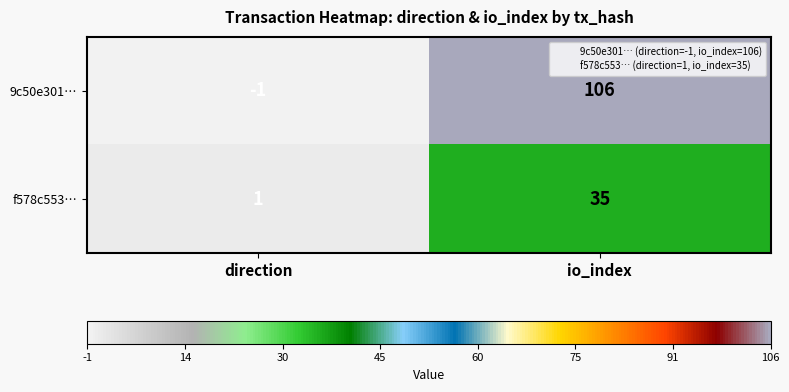

Reading left to right, what are all the values shown in this chart?

9c50e301…: direction=-1	io_index=106
f578c553…: direction=1	io_index=35